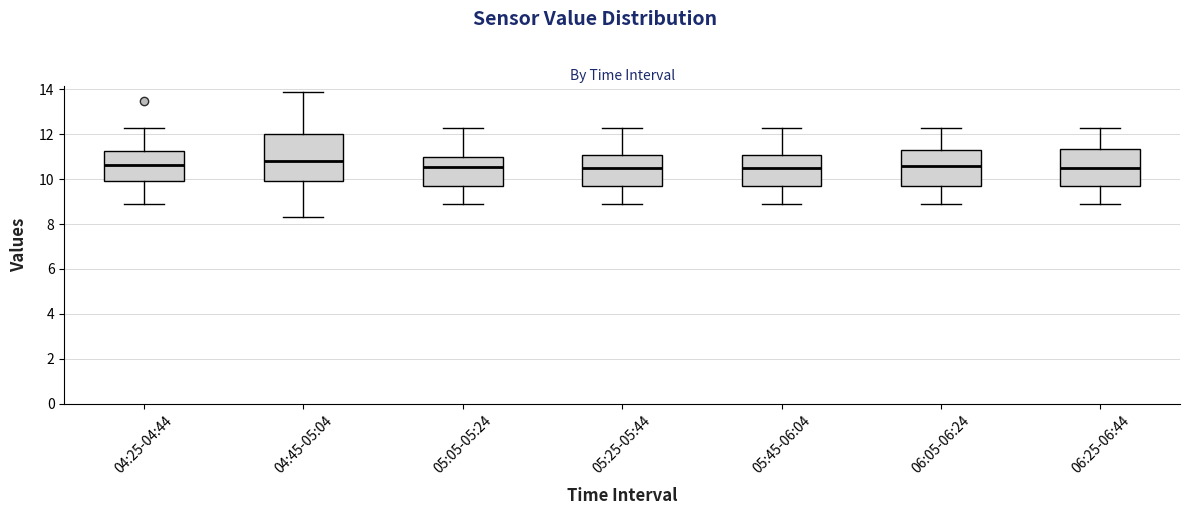

Reading left to right, read every box against the y-axis: the position of its median line, the range the box covers, and the ends of its whiskers. The values are not printed on the chart, so give them approximately, as read against the axis.

04:25-04:44: median 10.6, box 10.0 to 11.2, whiskers 8.8 to 12.4
04:45-05:04: median 10.8, box 10.0 to 12.0, whiskers 8.4 to 13.8
05:05-05:24: median 10.6, box 9.6 to 11.0, whiskers 8.8 to 12.4
05:25-05:44: median 10.4, box 9.6 to 11.0, whiskers 8.8 to 12.4
05:45-06:04: median 10.4, box 9.6 to 11.0, whiskers 8.8 to 12.4
06:05-06:24: median 10.6, box 9.6 to 11.4, whiskers 8.8 to 12.4
06:25-06:44: median 10.4, box 9.6 to 11.4, whiskers 8.8 to 12.4